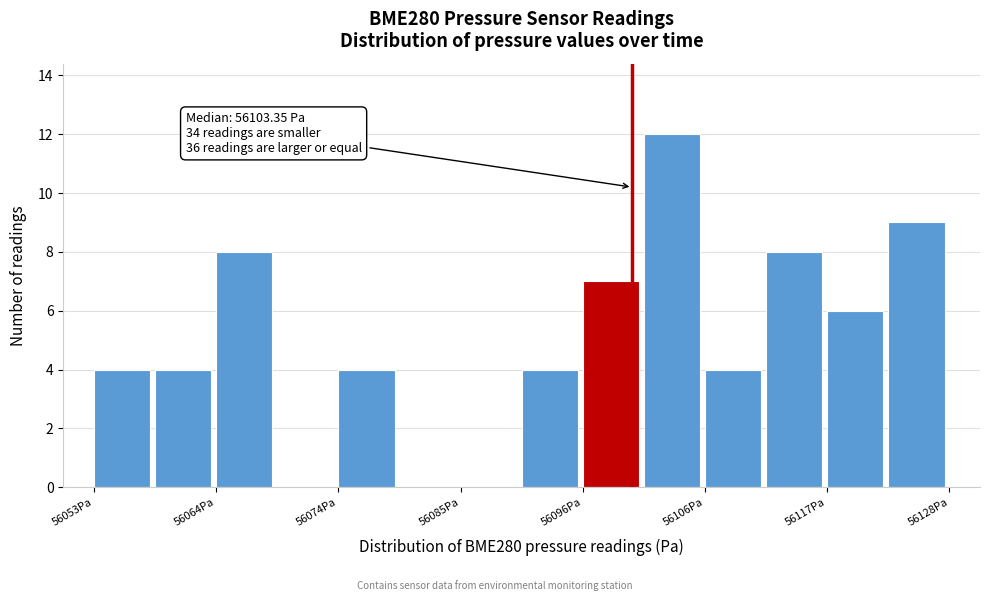

Around what value on the x-axis is the tallest bar? Give the approximate position of its centre, as read against the axis.

56104